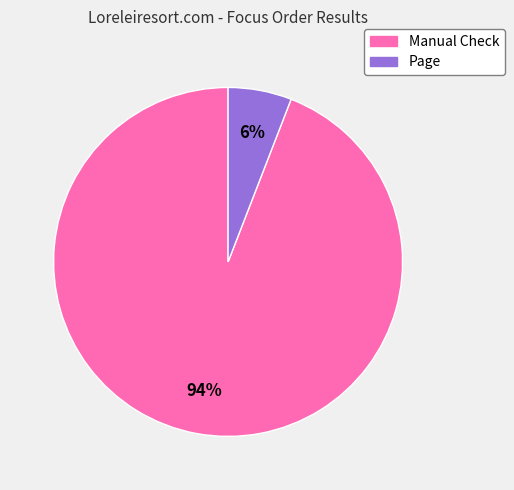

Rank the categories by value from lowest to highest.

Page, Manual Check